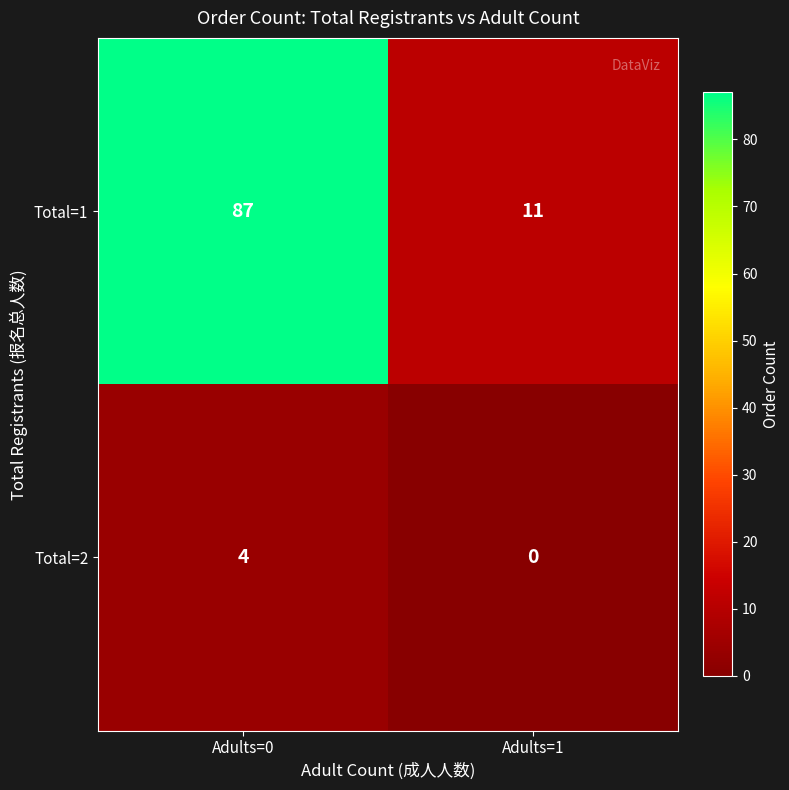

Which category has the highest value across all series?

Adults=0